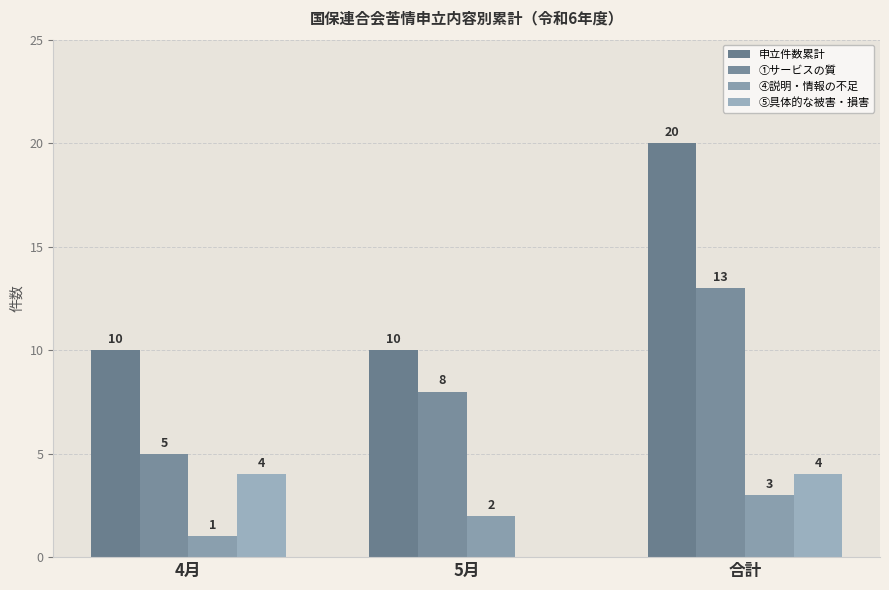

How many groups of bars are there?

3